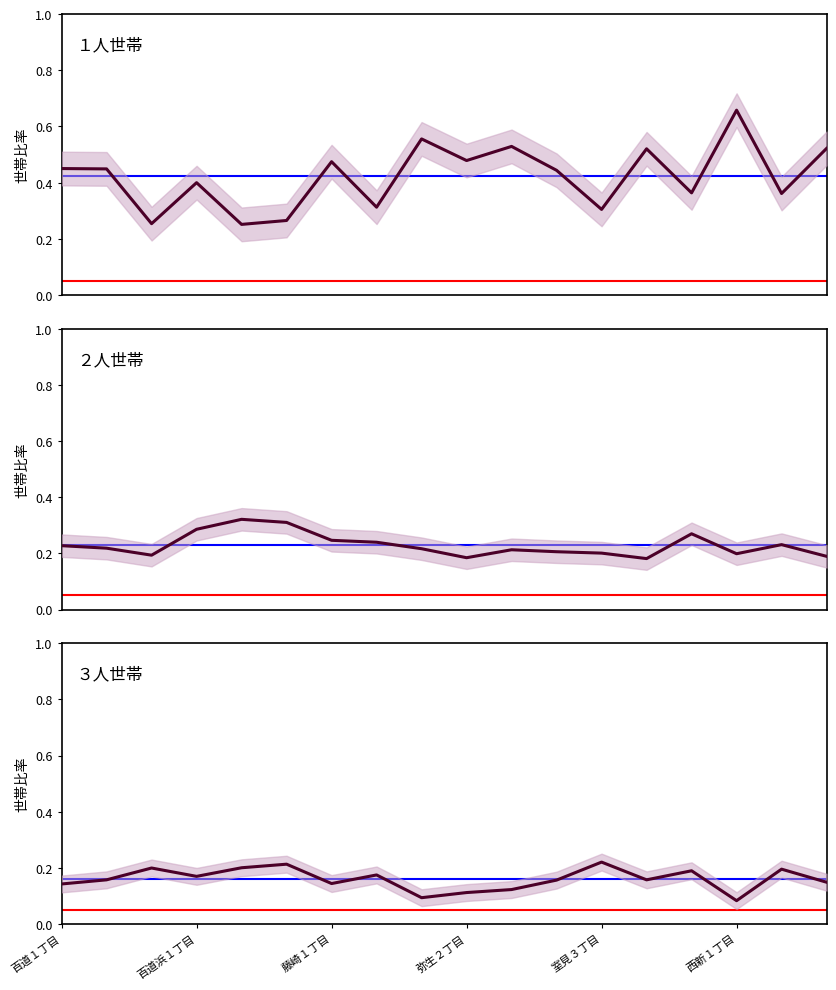

List the labels in order of ３人世帯 value, largest first.

12, 西新１丁目, 室見３丁目, 藤崎１丁目, 16, 14, 7, 弥生２丁目, 百道浜１丁目, 13, 11, 17, 6, 百道１丁目, 10, 9, 8, 15